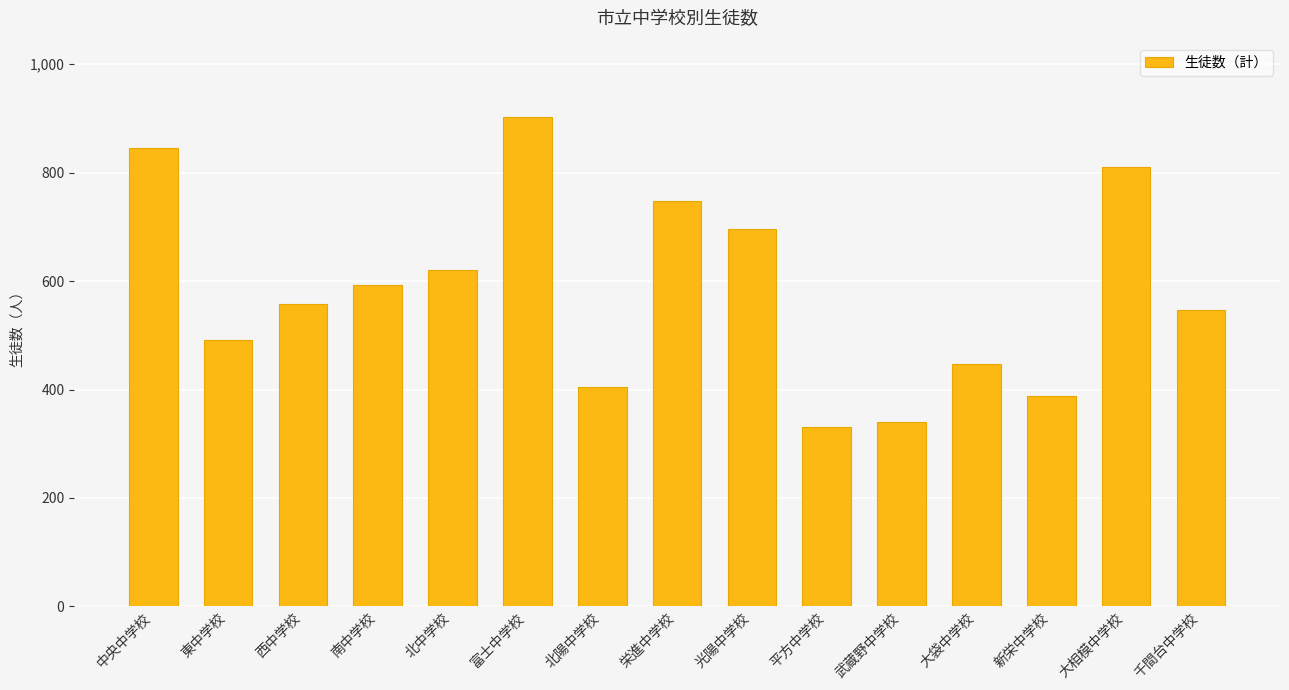

At which label does the data first exceed 558?

中央中学校